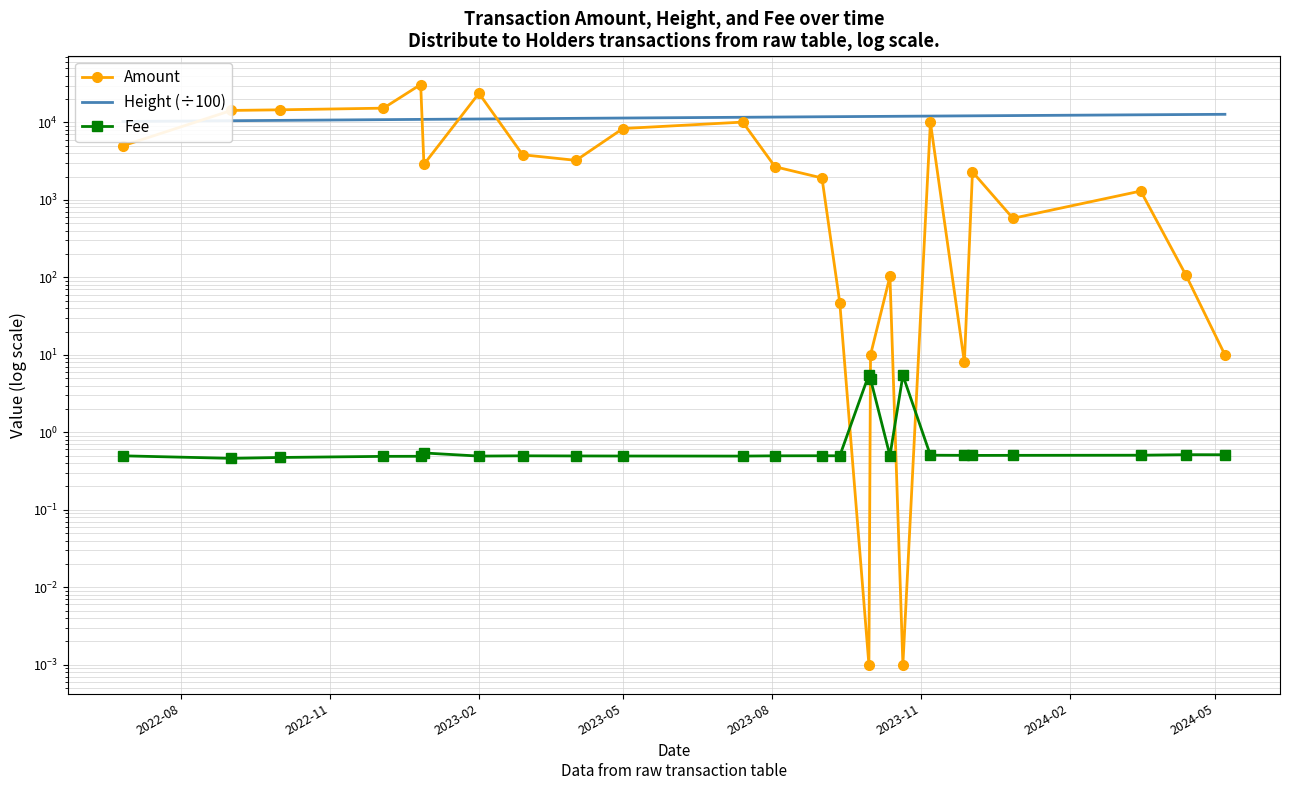

How many categories are shown in the chart?

25